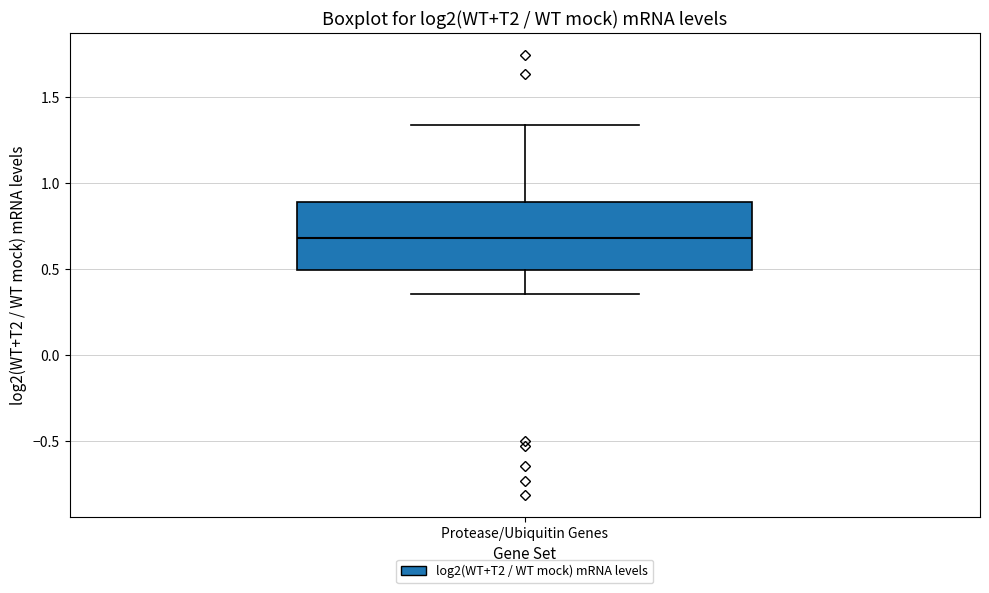

Transcribe this box plot: give where the median line is, the range the box spans, and where the two whiskers end, as read against the y-axis. The values are not printed on the chart, so give them approximately, as read against the axis.

median 0.70, box 0.50 to 0.90, whiskers 0.35 to 1.35